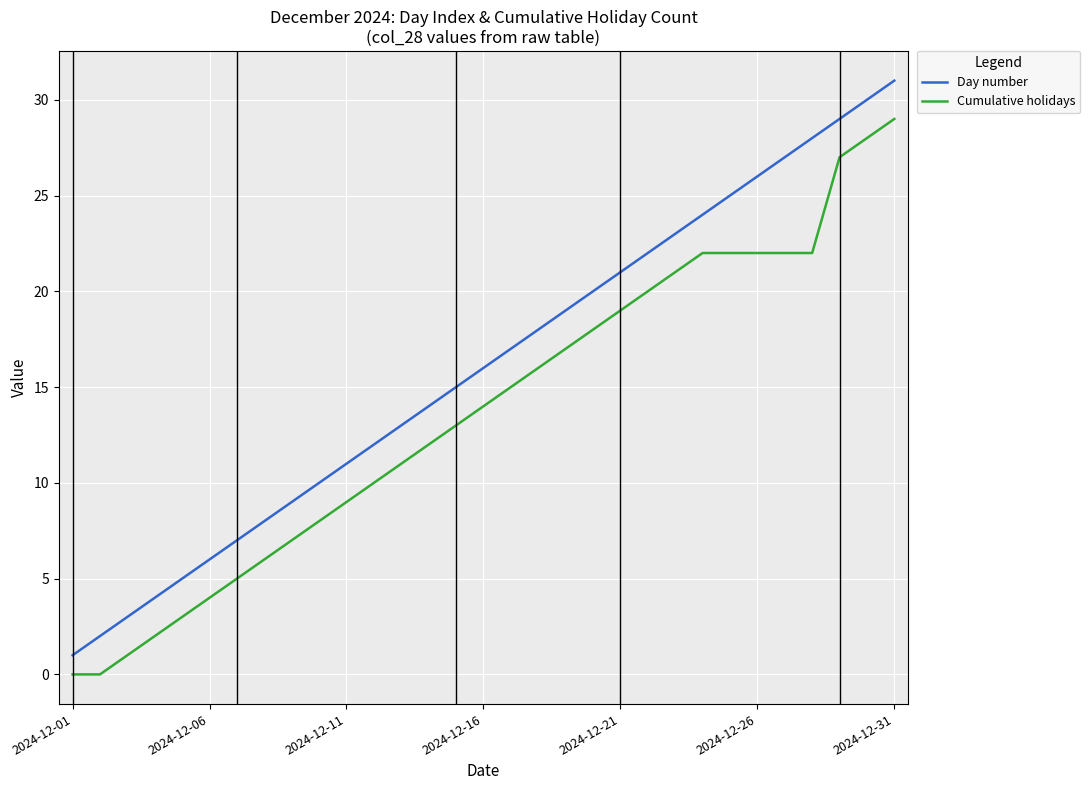

Which series has the largest range (max minus min)?

Day number